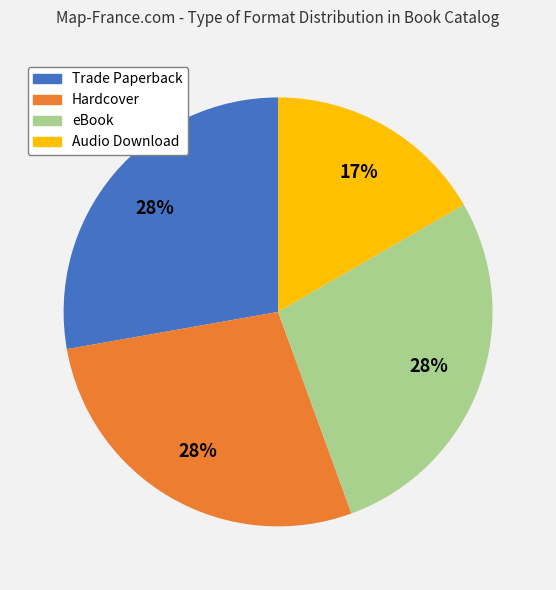

To the nearest percent, what is the difference between the largest and smallest slice percentages?

11%